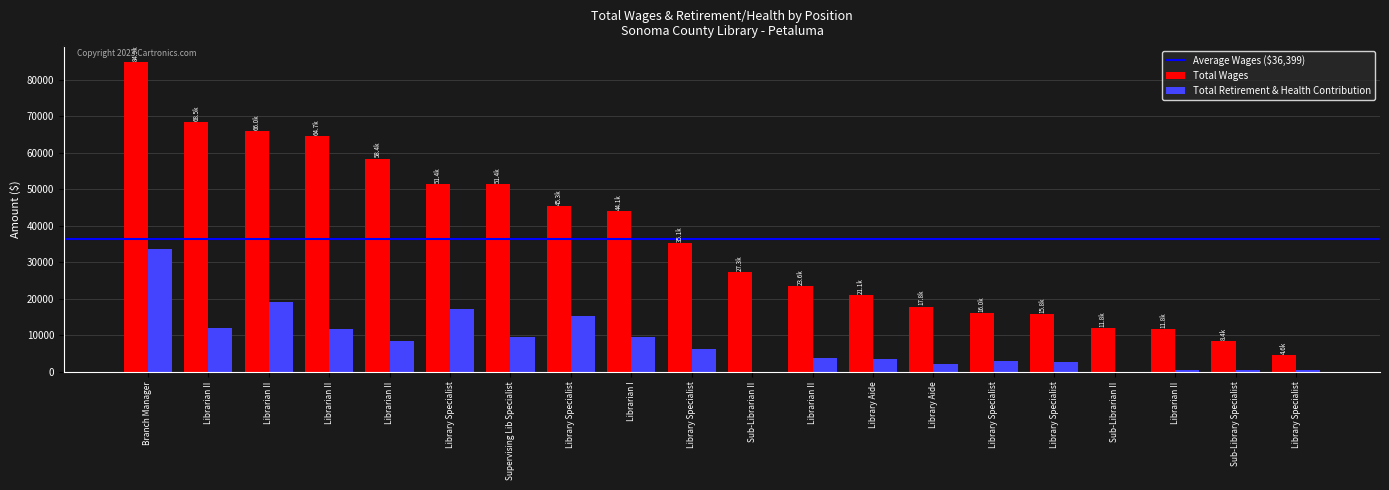

How many groups of bars are there?

20